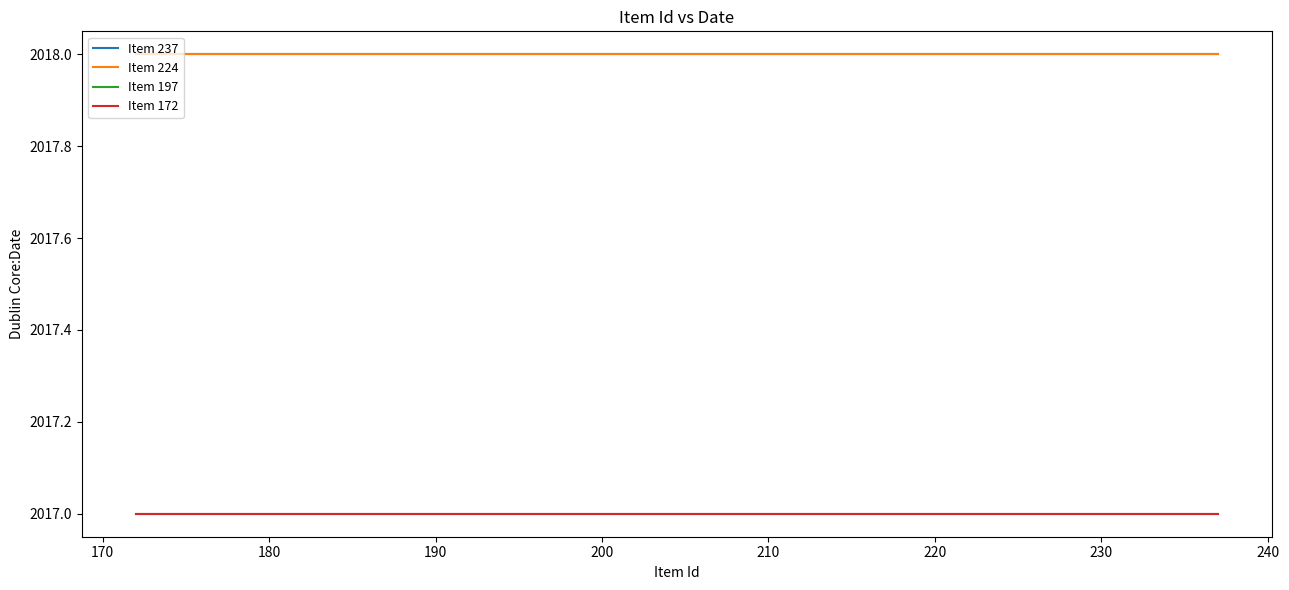

Does the chart have visible grid lines?

No